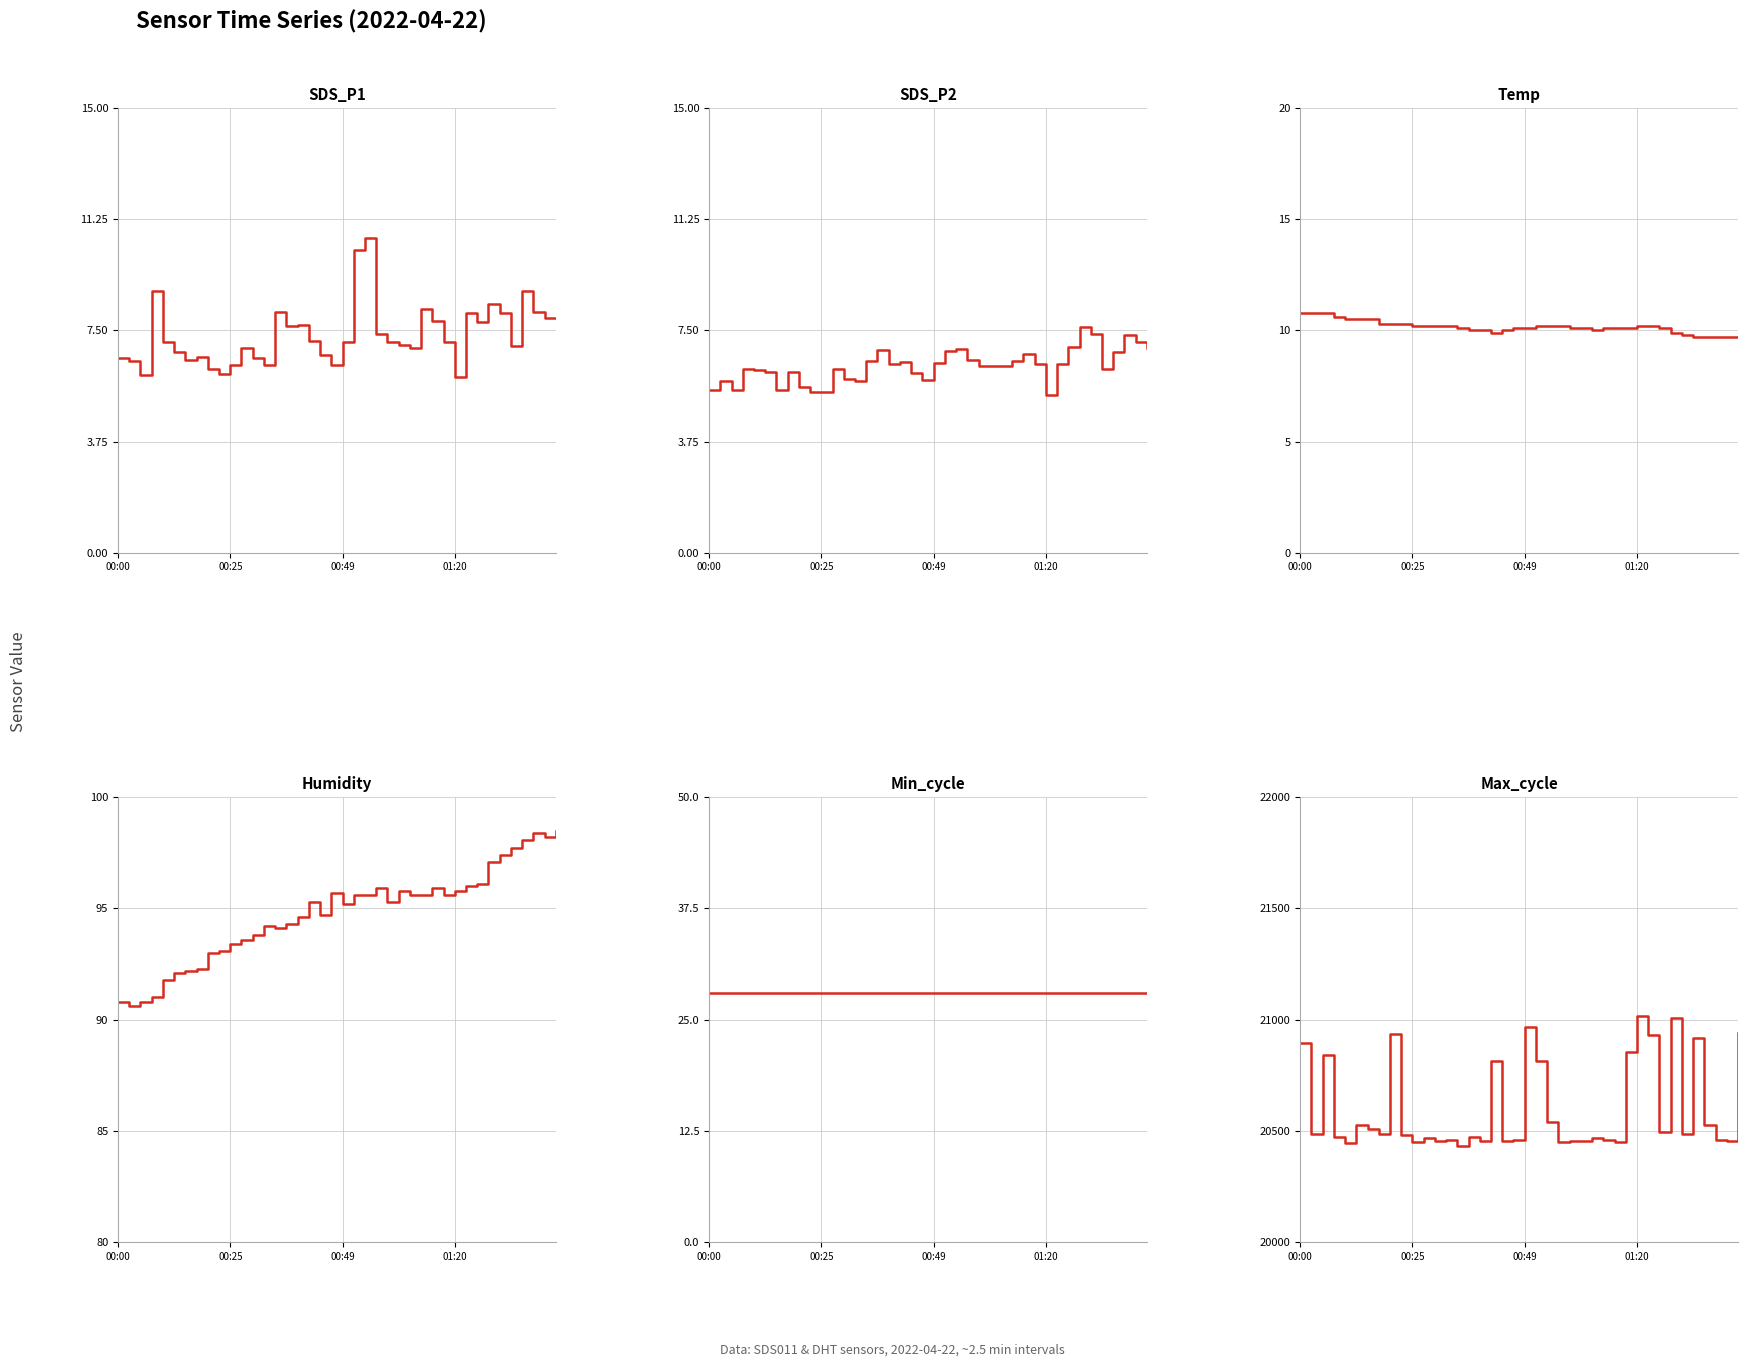

How many values in the Humidity series are below 95?

18